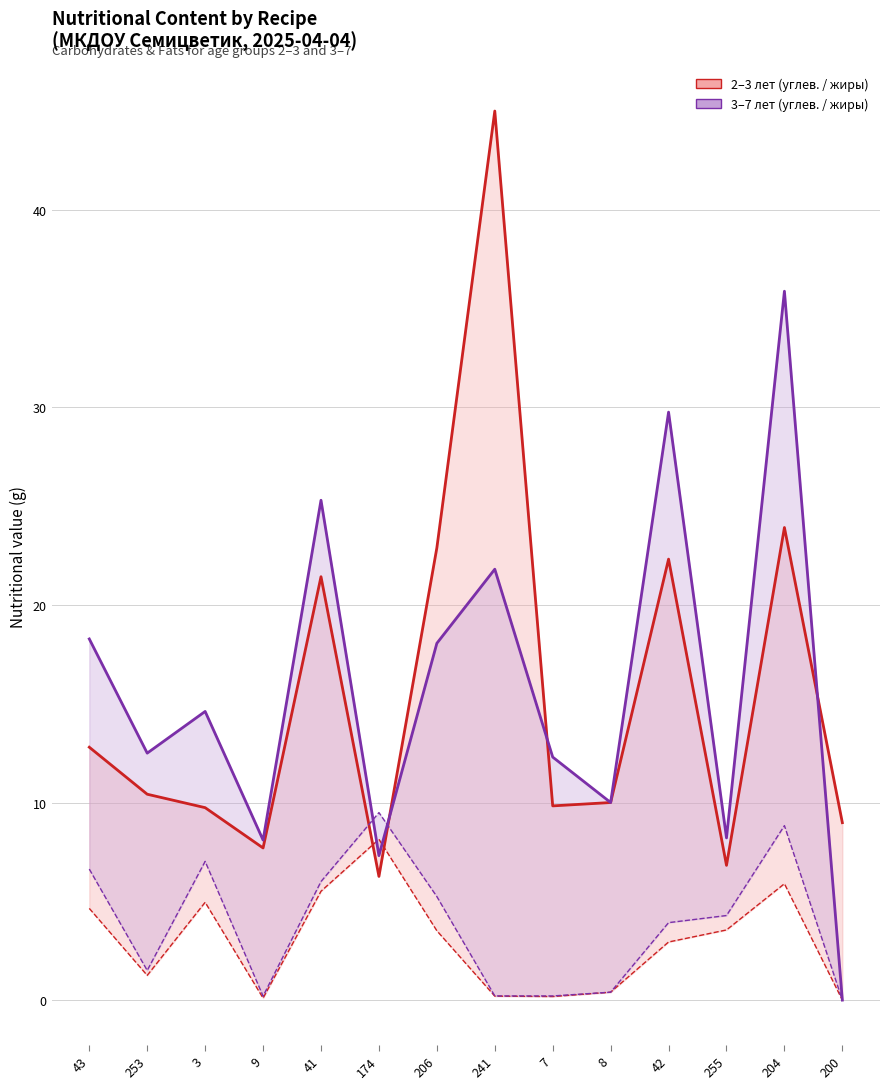

Reading left to right, transcribe all the data shown in this chart.

Углеводы (2–3 лет): 43=12.8	253=10.4	3=9.7	9=7.7	41=21.4	174=6.3	206=22.9	241=45.0	7=9.8	8=10.0	42=22.3	255=6.8	204=23.9	200=9.0
Жиры (2–3 лет): 43=4.6	253=1.2	3=5.0	9=0.1	41=5.5	174=8.1	206=3.5	241=0.2	7=0.2	8=0.4	42=2.9	255=3.5	204=5.9	200=0.0
Углеводы (3–7 лет): 43=18.3	253=12.5	3=14.6	9=8.1	41=25.3	174=7.3	206=18.1	241=21.8	7=12.3	8=10.0	42=29.8	255=8.2	204=35.9	200=0.0
Жиры (3–7 лет): 43=6.6	253=1.5	3=7.0	9=0.2	41=6.0	174=9.5	206=5.2	241=0.2	7=0.2	8=0.4	42=3.9	255=4.3	204=8.8	200=0.0